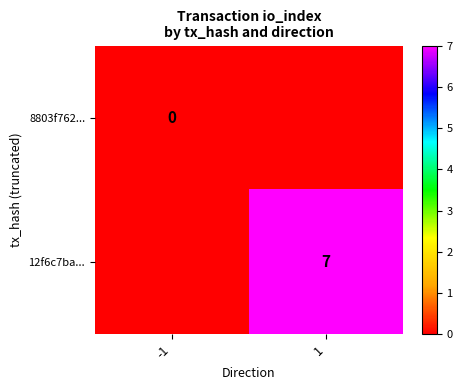

True or false: 12f6c7ba... has a value of 11 at 1.

False